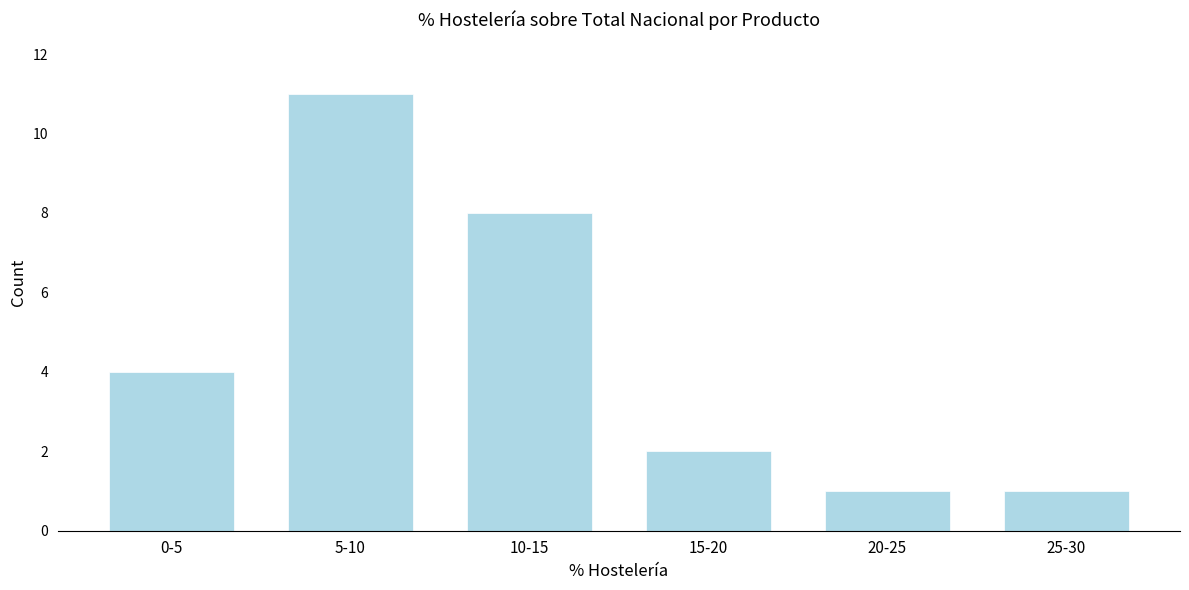

Reading left to right, extract all data points from this chart.

4	11	8	2	1	1